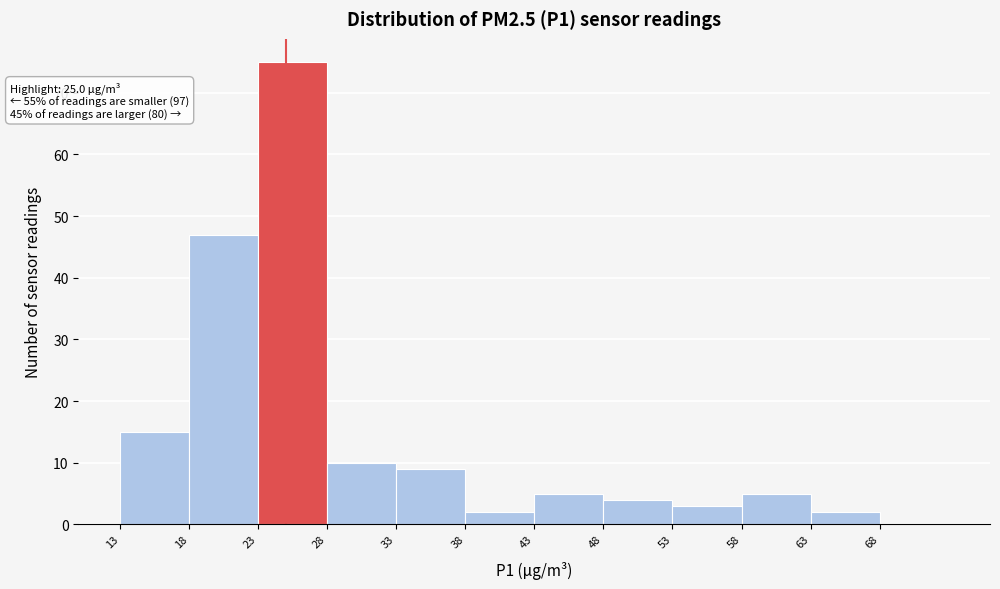

Which range on the x-axis has the tallest bar?

23 to 28